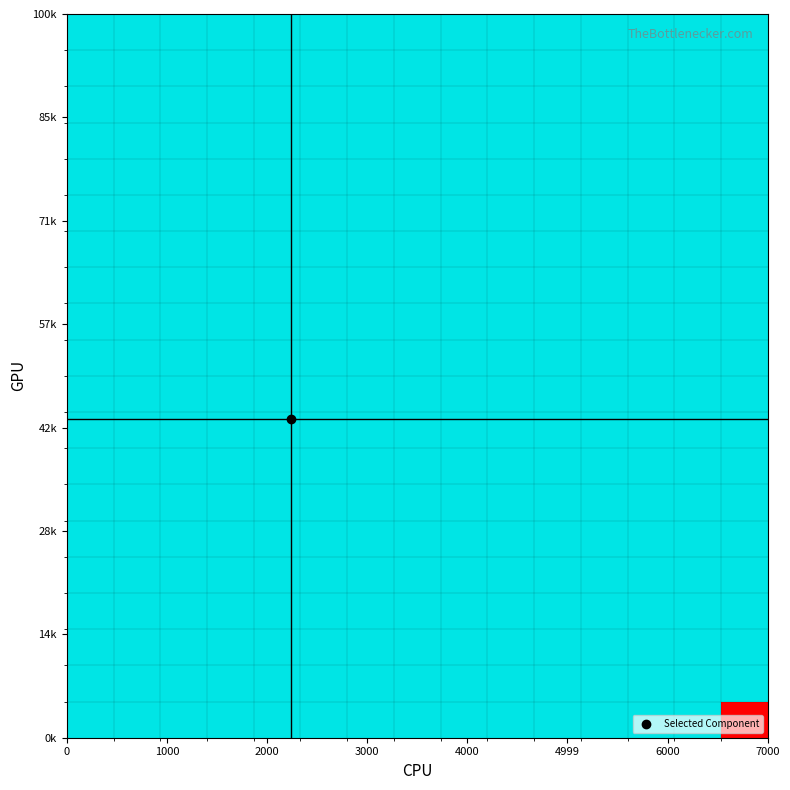

What is the maximum value shown in the chart?

1.0